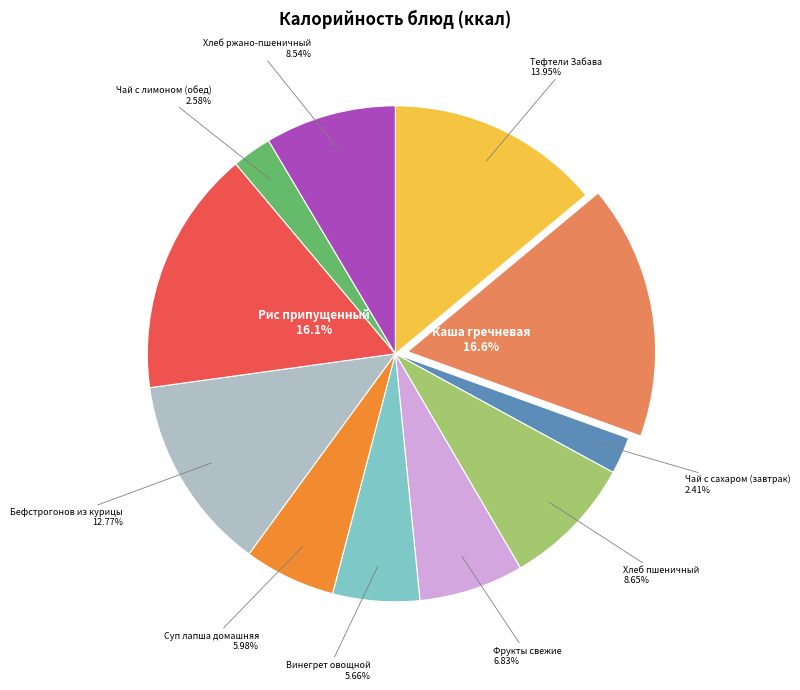

Is there any slice that represents more than half of the pie?

No